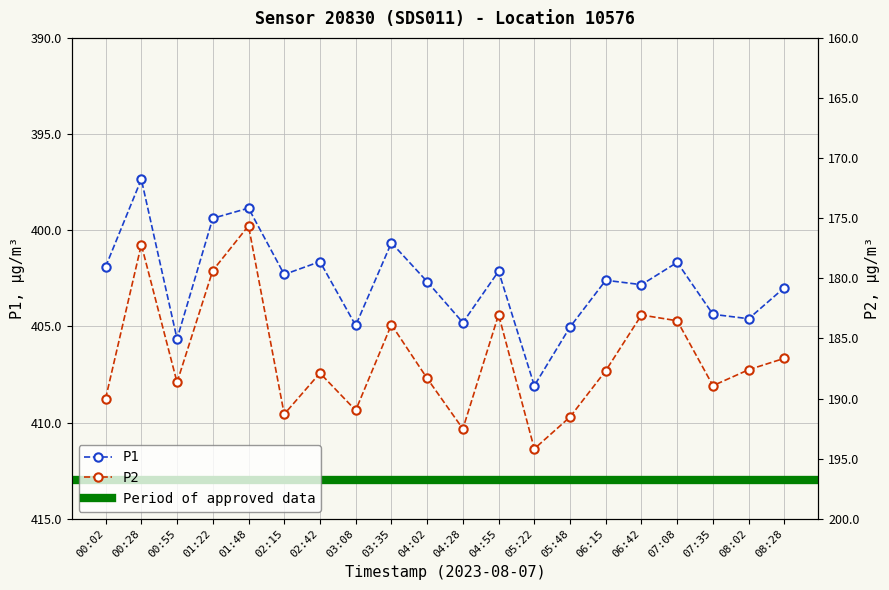

What is the approximate value of P1 at 05:22?

408.1